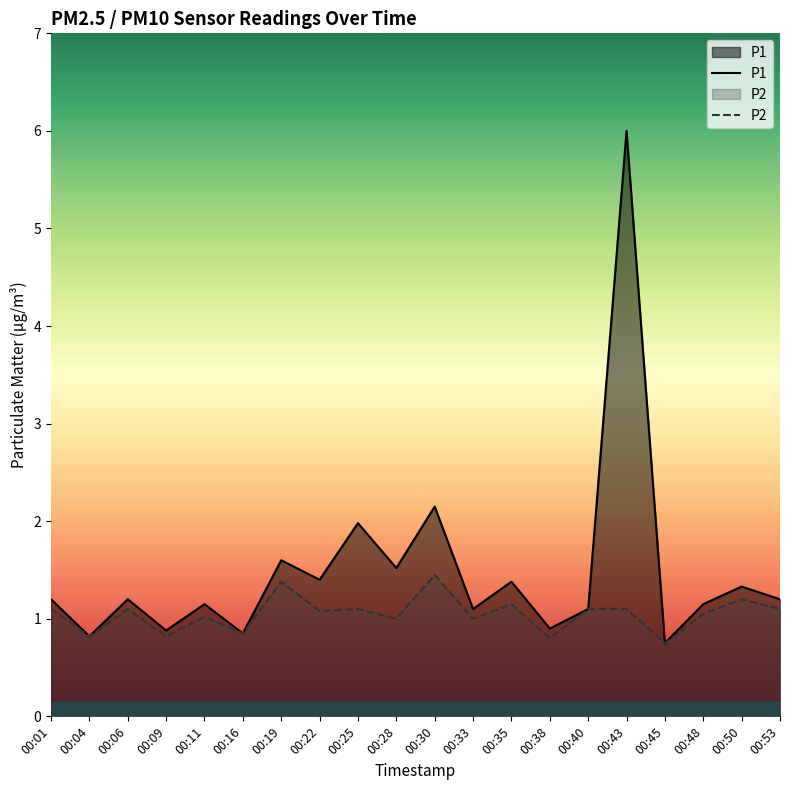

What is the total value across all series at 00:45?

1.5